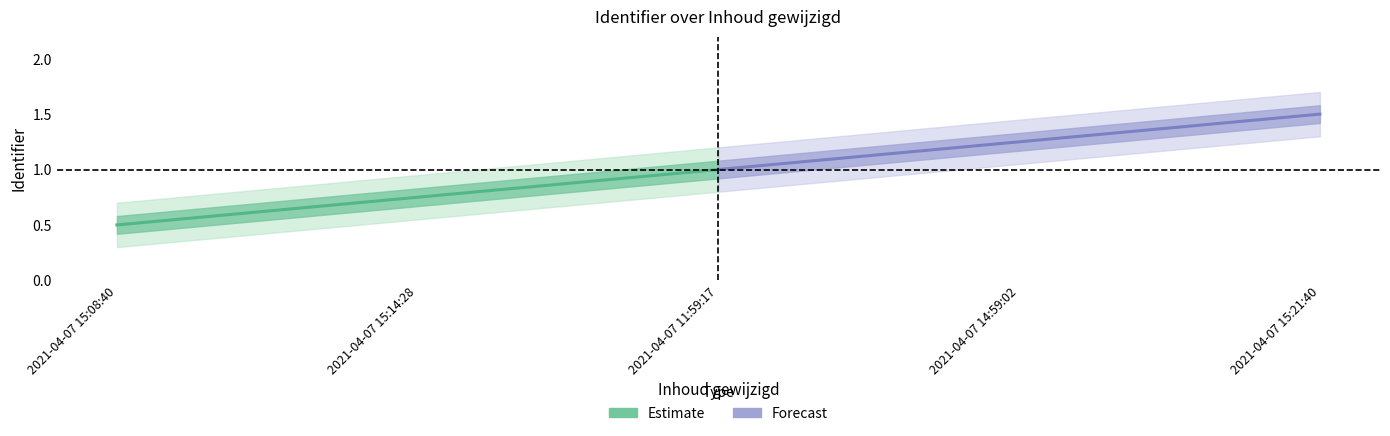

Between 2021-04-07 15:08:40 and 2021-04-07 11:59:17, which is larger?

2021-04-07 11:59:17